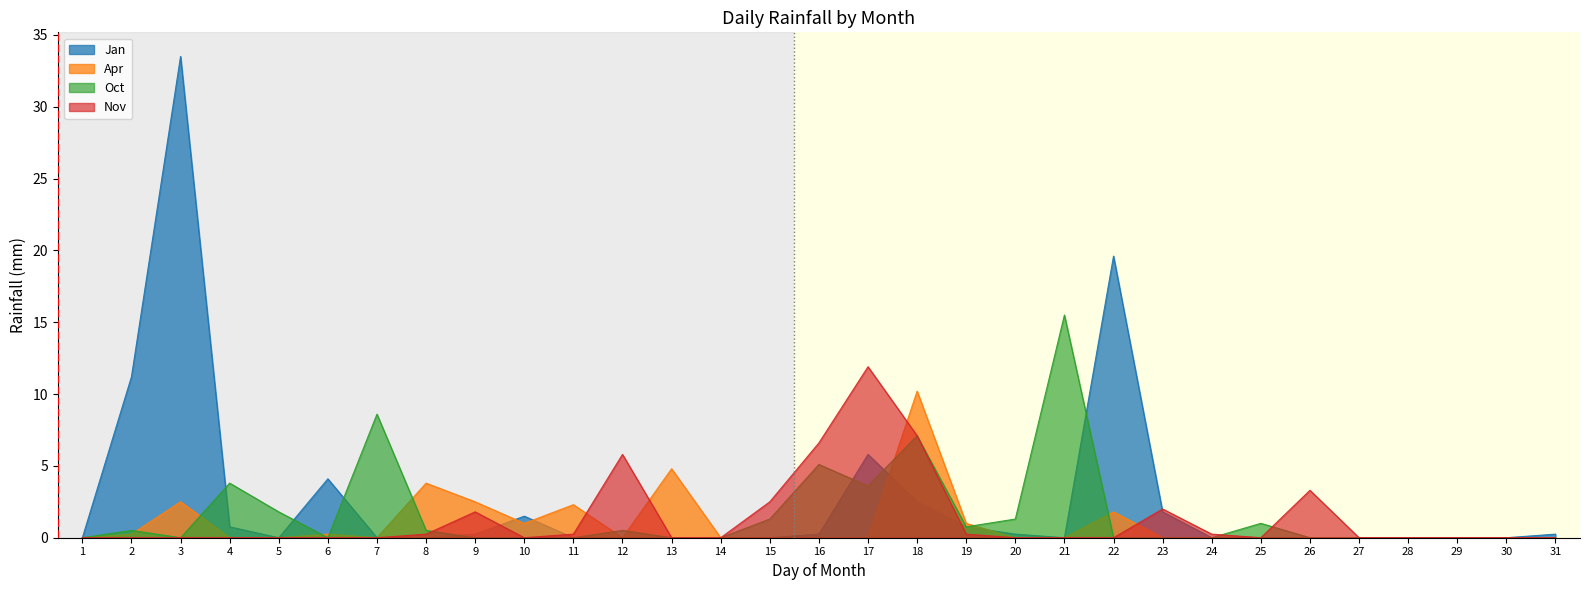

Is it true that Apr equals -7.0 at 23?

False